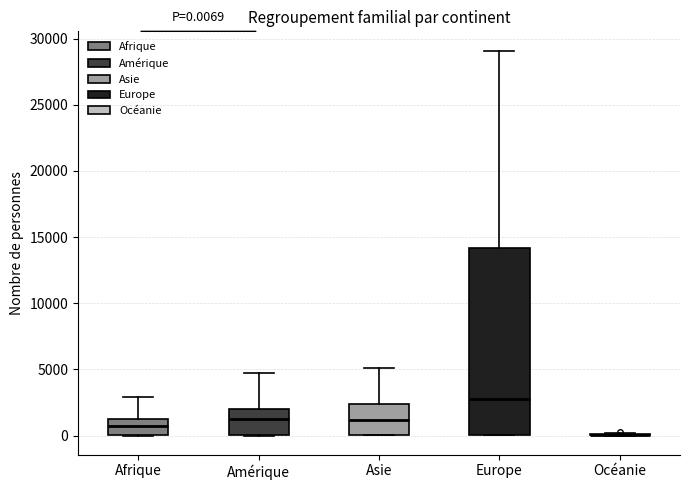

Comparing the boxes themselves (not the whiskers), which one is the tallest?

Europe